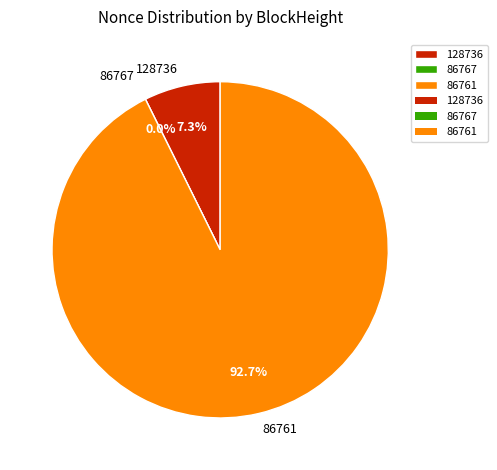

To the nearest percent, what percentage of the pie is 128736?

7%